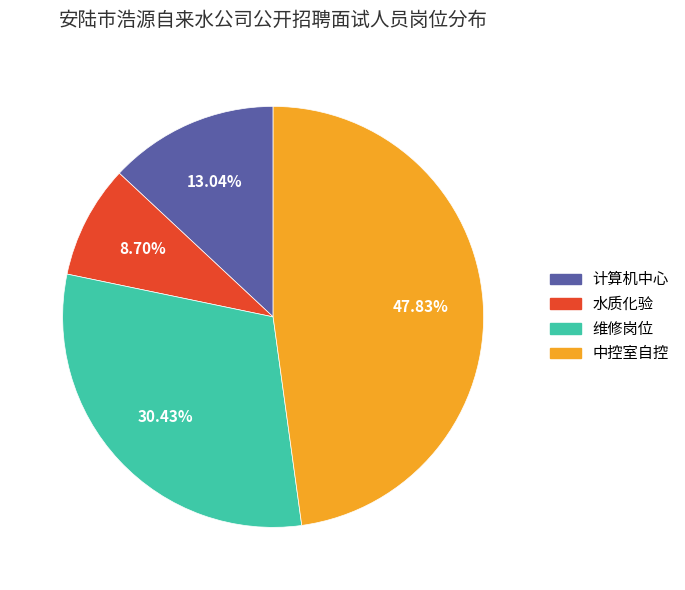

How much of the chart is everything except 中控室自控?

52.2%